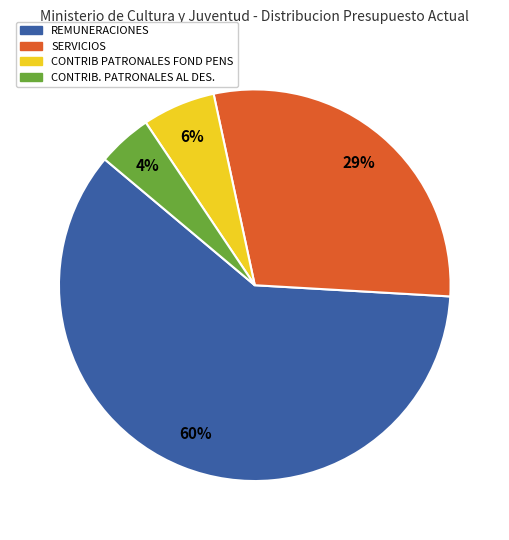

Rank the categories by value from highest to lowest.

REMUNERACIONES, SERVICIOS, CONTRIB PATRONALES FOND PENS, CONTRIB. PATRONALES AL DES.